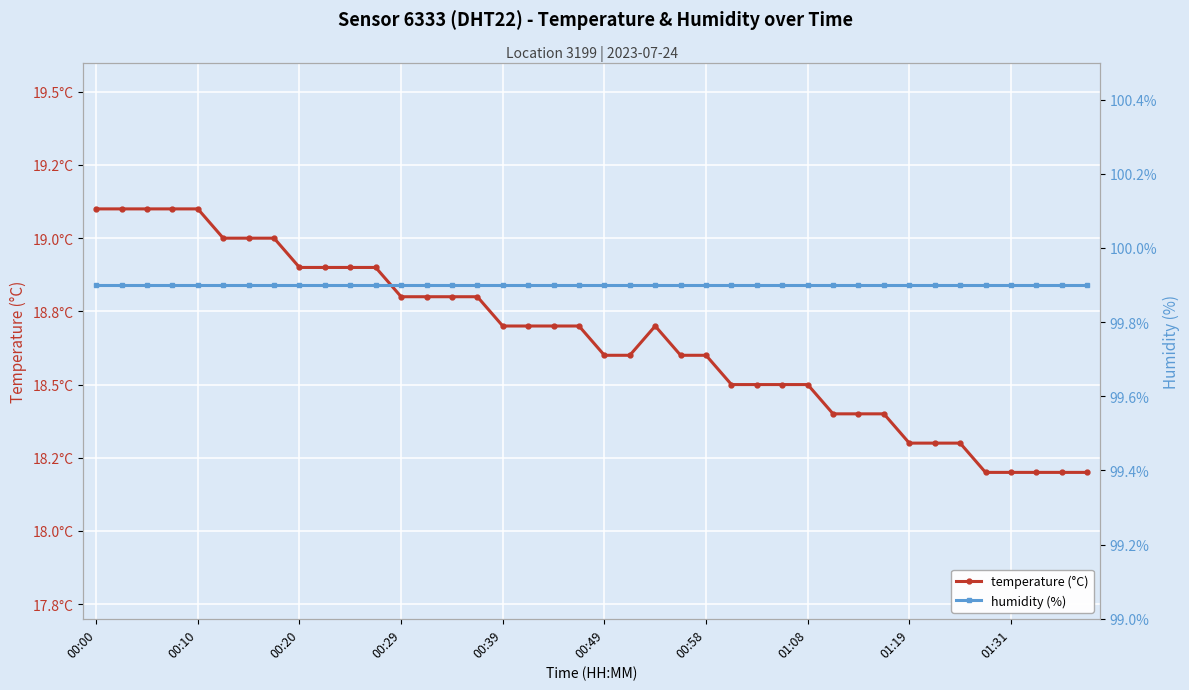

True or false: temperature (°C) and humidity (%) cross at least once.

False